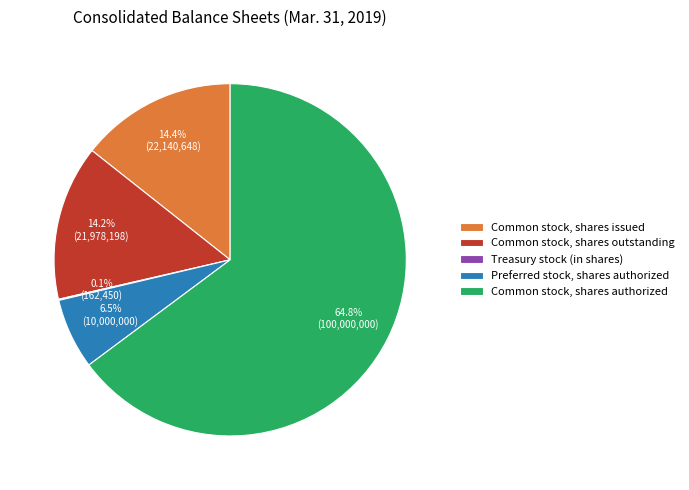

To the nearest percent, what percentage of the pie is Common stock, shares issued?

14%